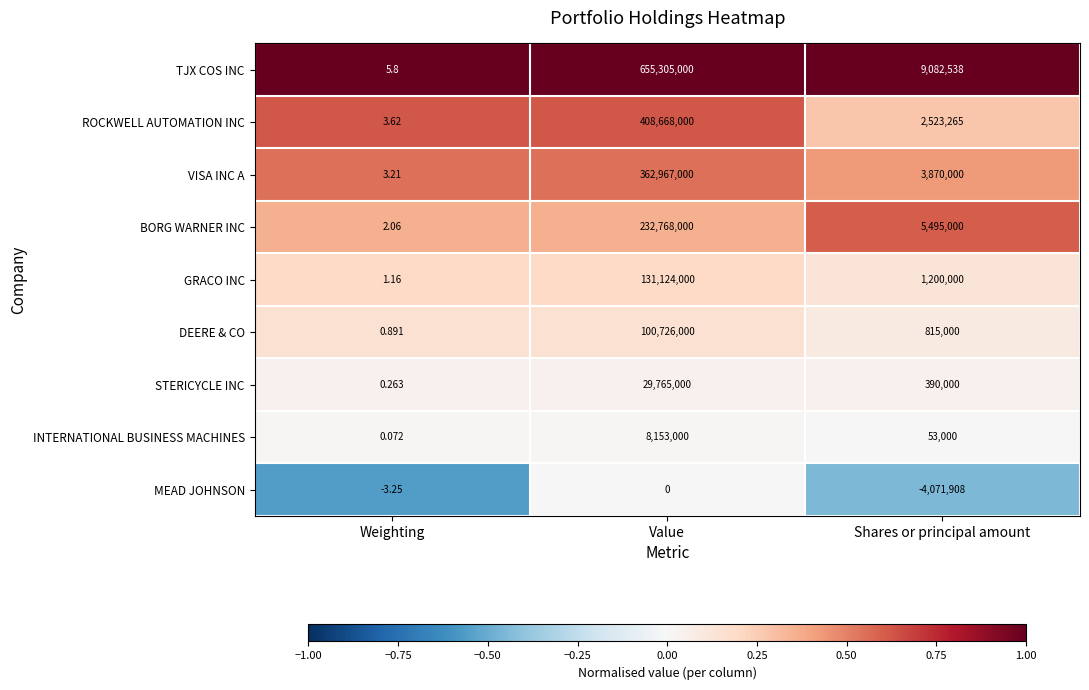

Which series has the widest spread of values?

TJX COS INC